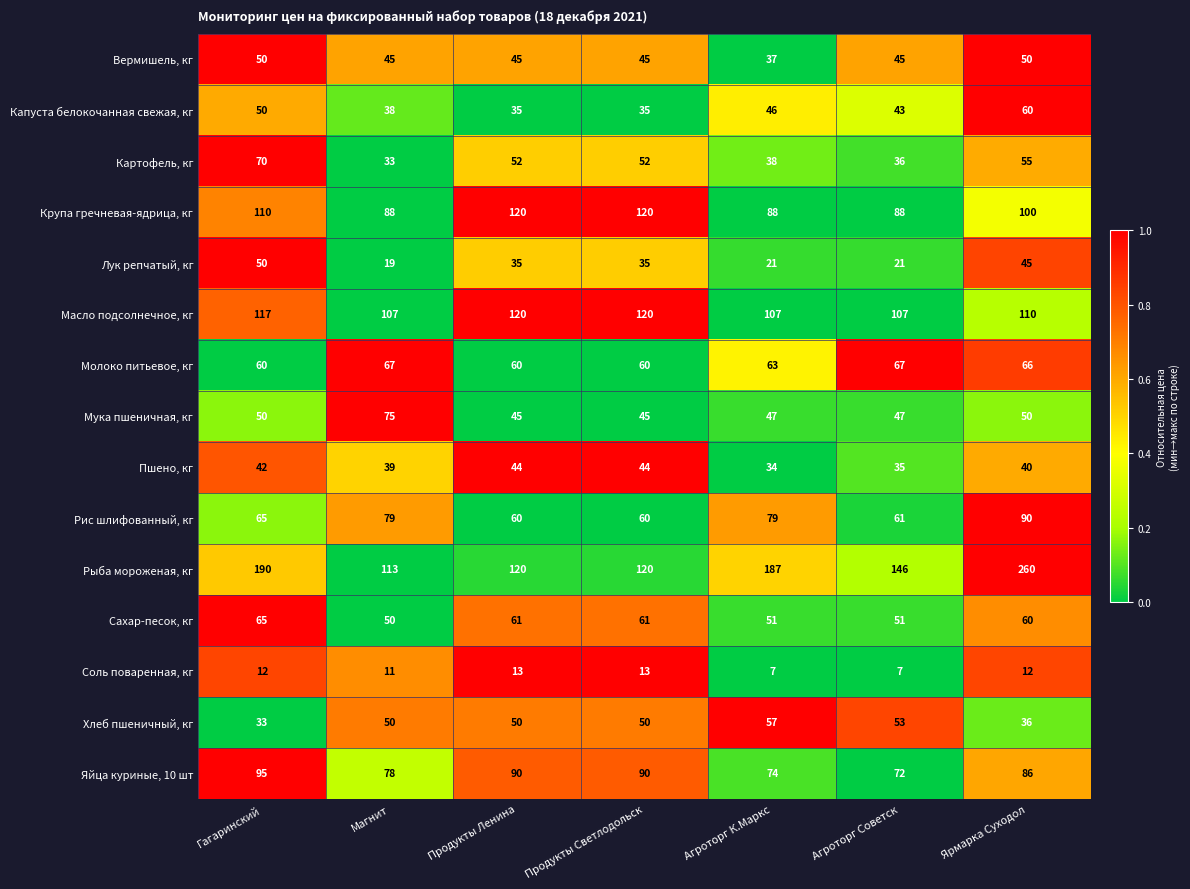

At which label does Рыба мороженая, кг first exceed 146?

Гагаринский